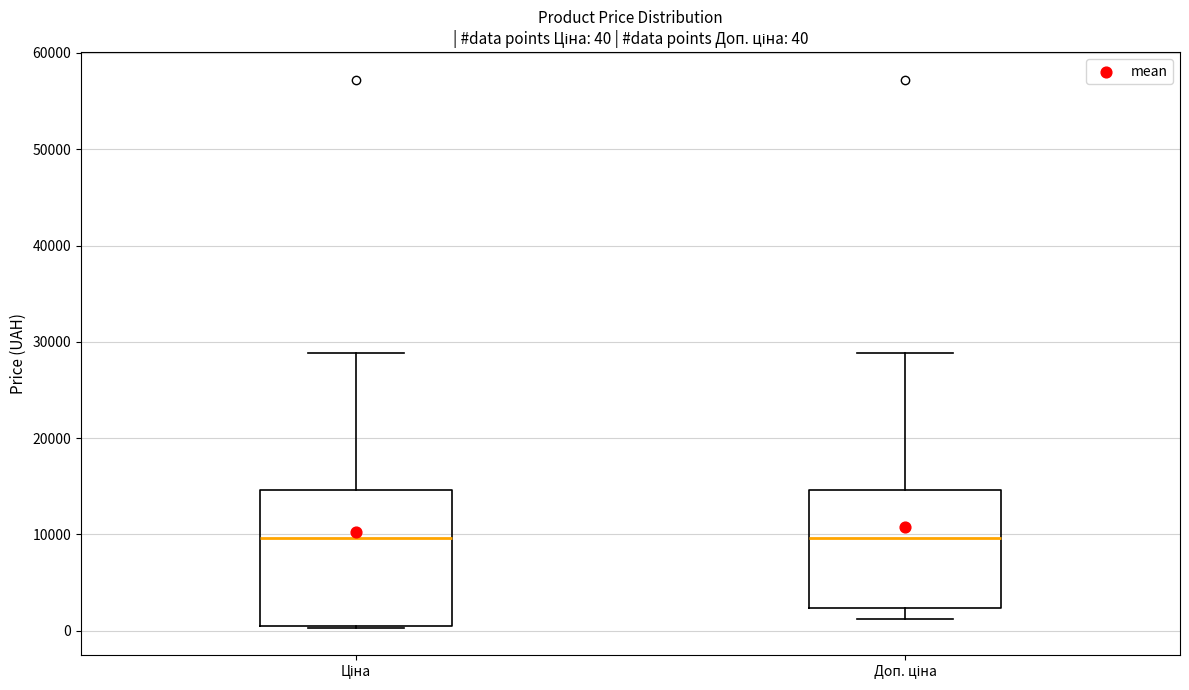

Which box is the tallest, from its lower edge to its upper edge?

Ціна